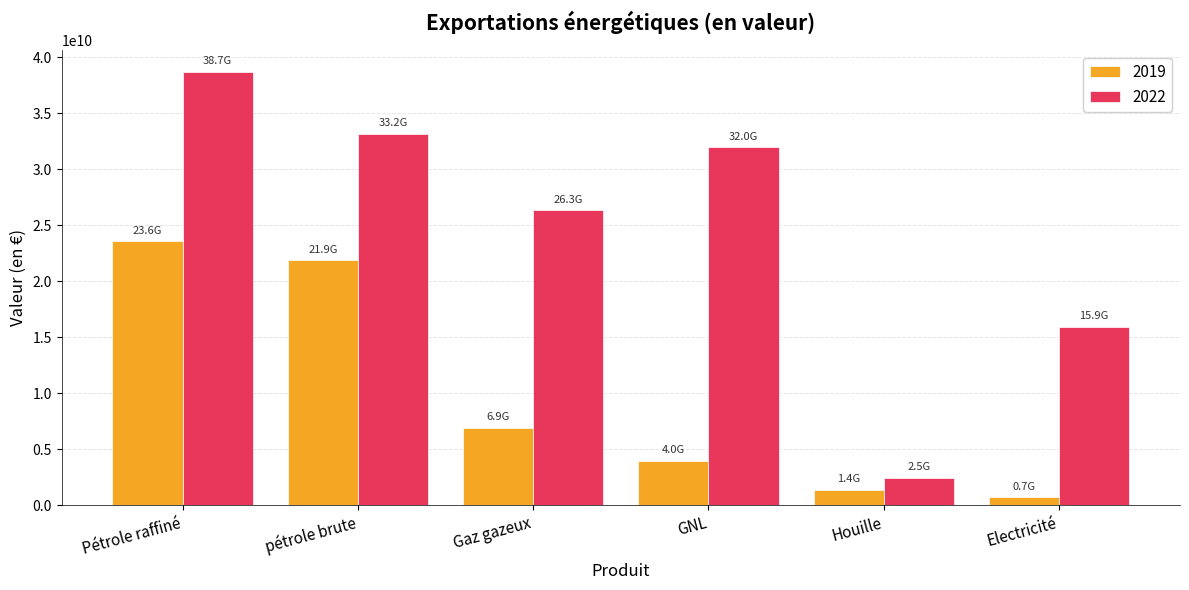

Which series has the widest spread of values?

2022